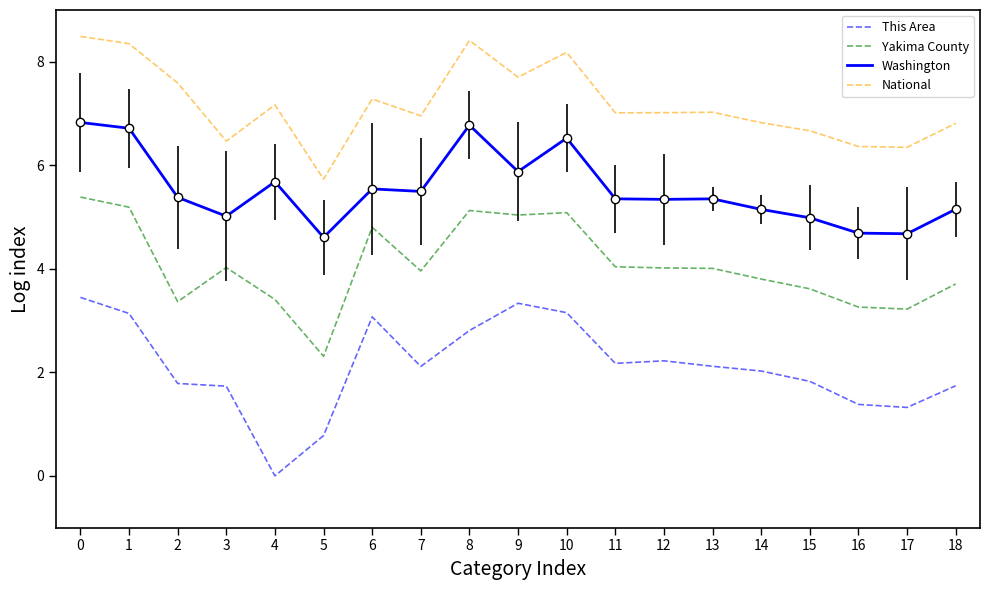

What is the highest value of the National series?

8.5